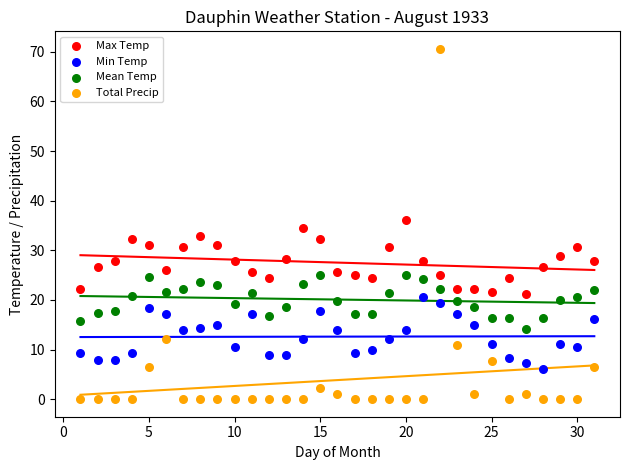

Which series contains the lowest Y value?

Total Precip